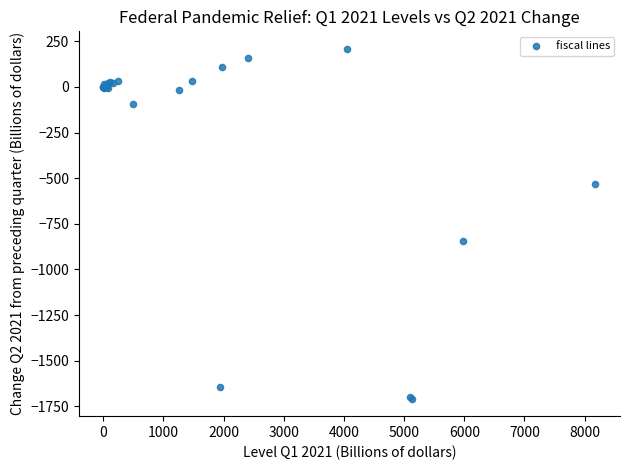

What Y value in the scatter plot is closest to -749?

-846.1